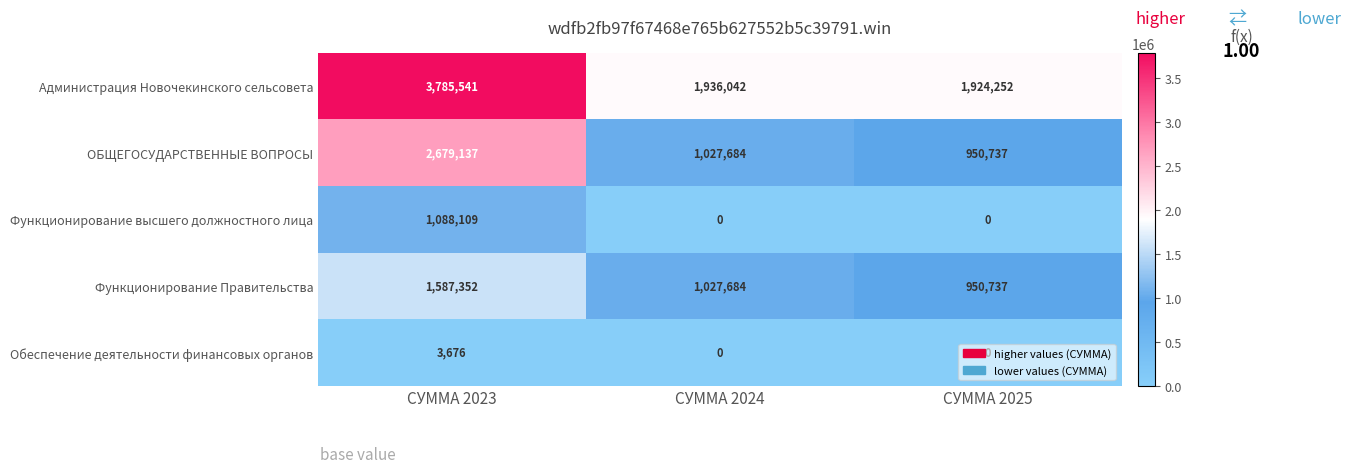

Which series has the largest range (max minus min)?

Администрация Новочекинского сельсовета